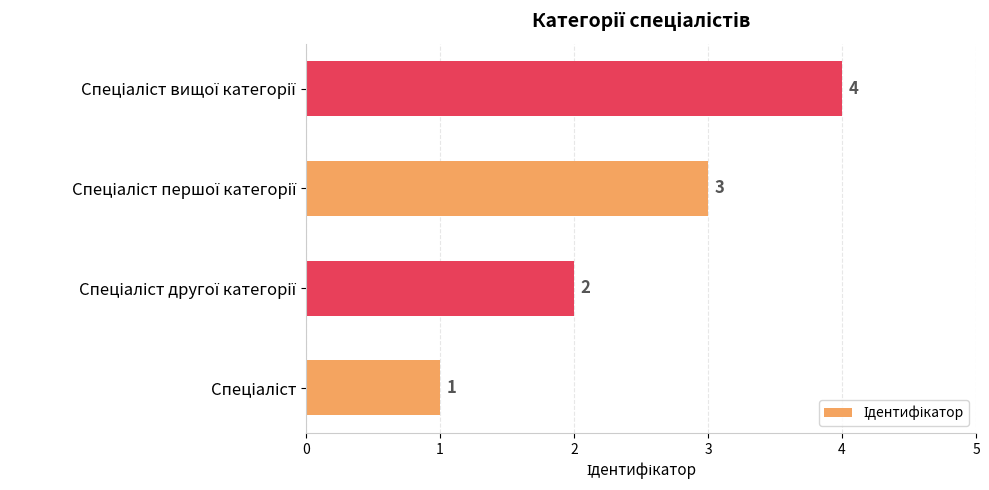

What is the sum of all values?

10